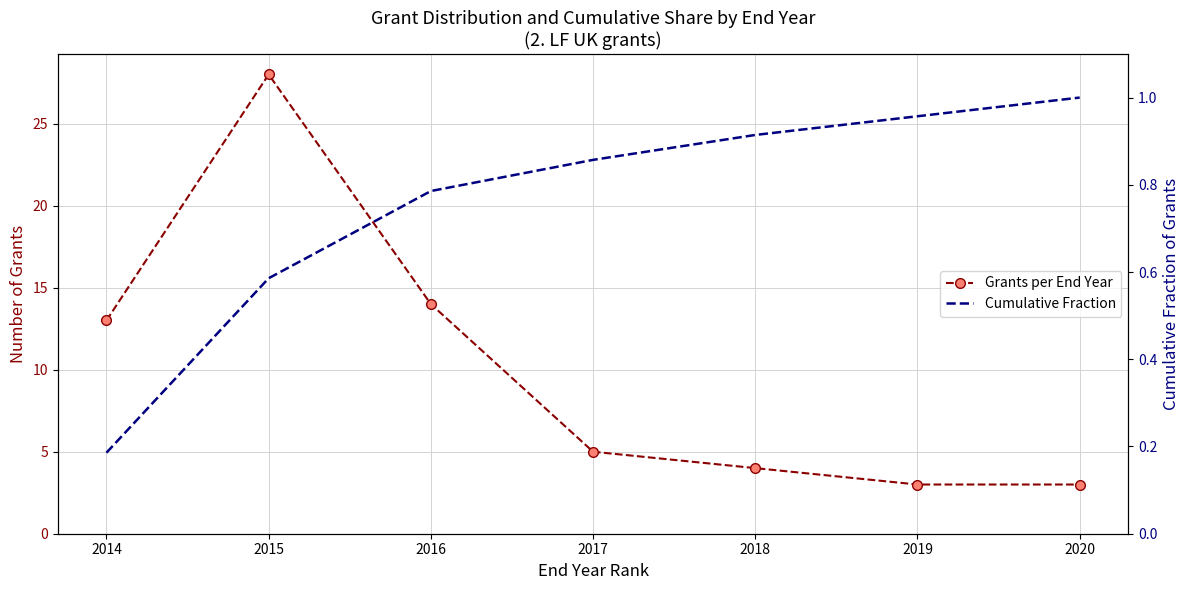

What is the difference between the maximum and minimum values in the Grants per End Year series?

25.0